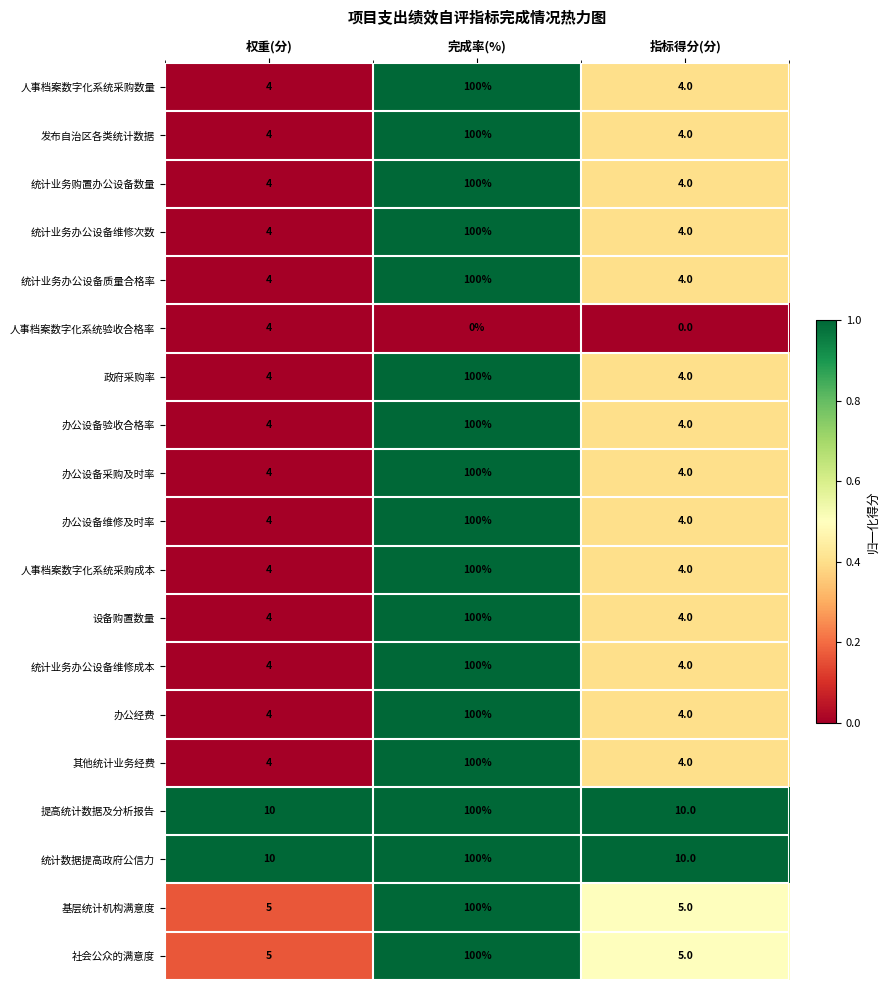

True or false: 发布自治区各类统计数据 has a value of 4 at 权重(分).

True